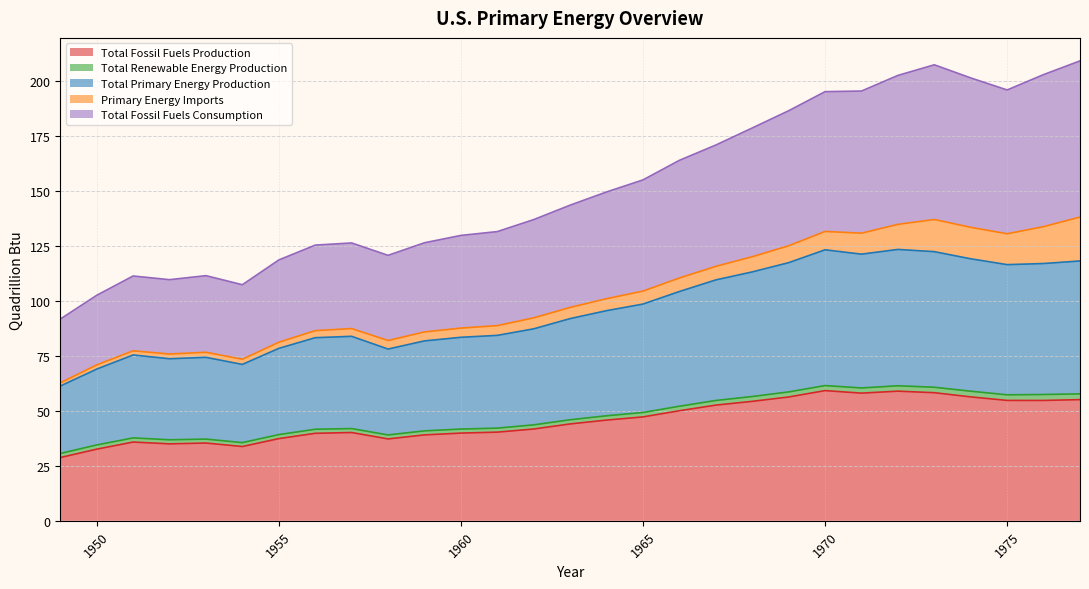

Which category has the highest value in the Total Fossil Fuels Consumption series?

1977